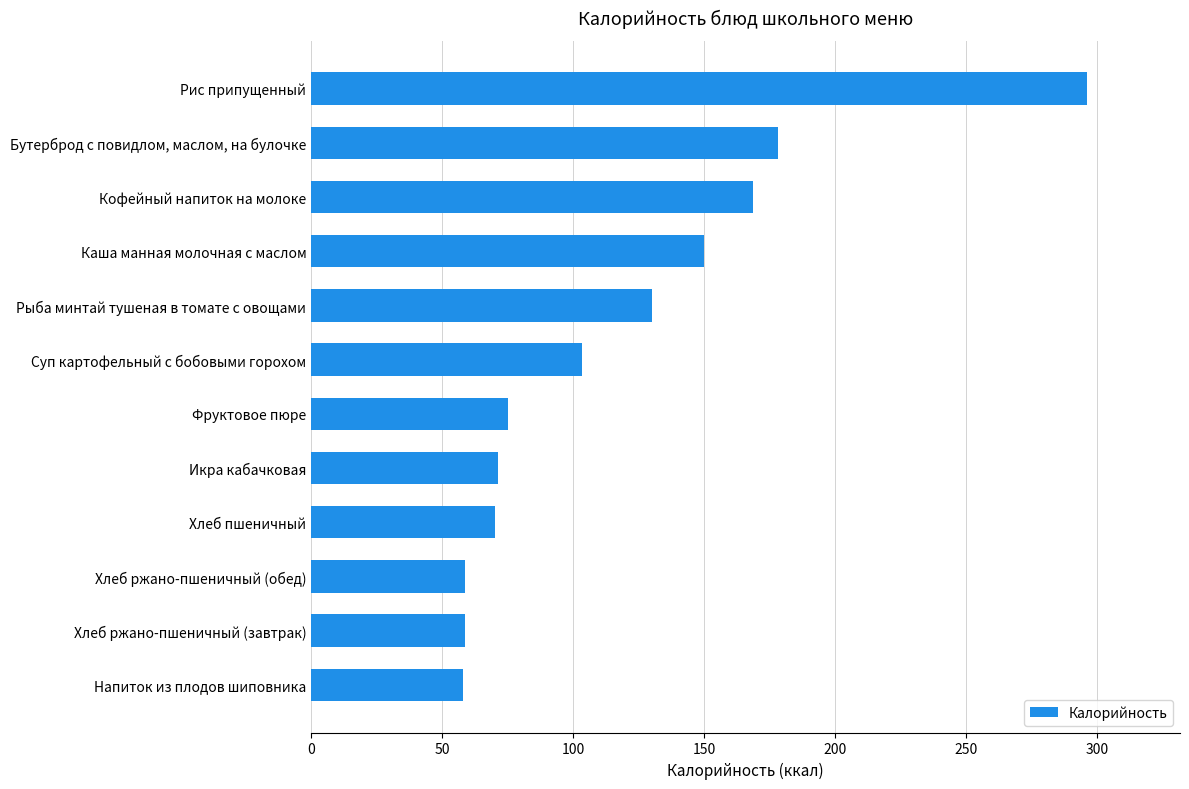

How many bars are there in total?

12